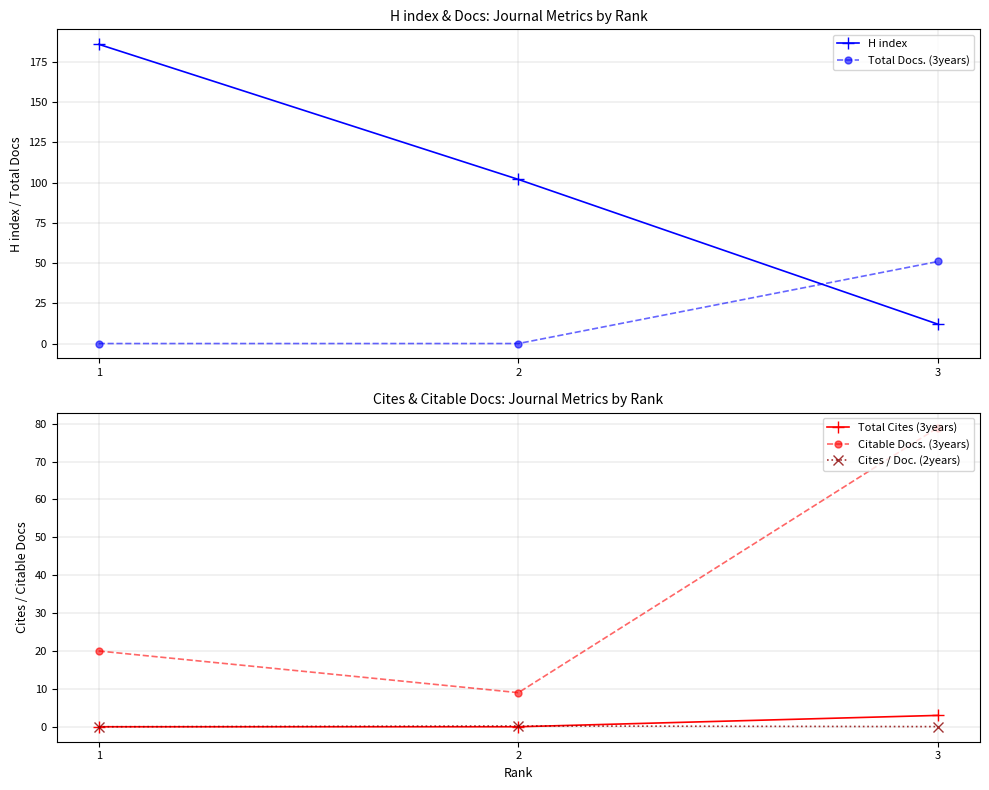

List the labels in order of Cites / Doc. (2years) value, smallest first.

1, 3, 2